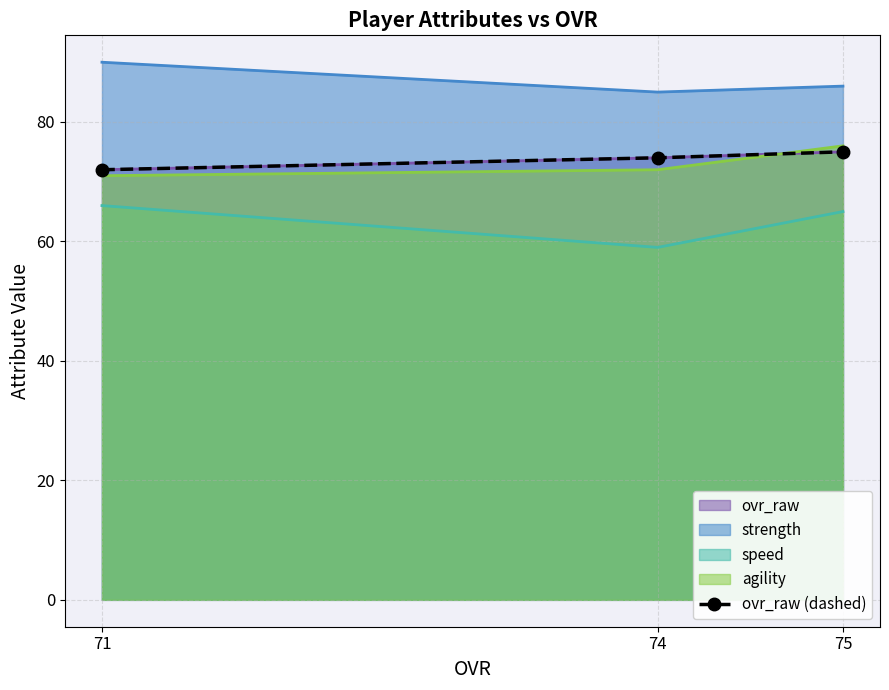

What is the sum of all values?

221